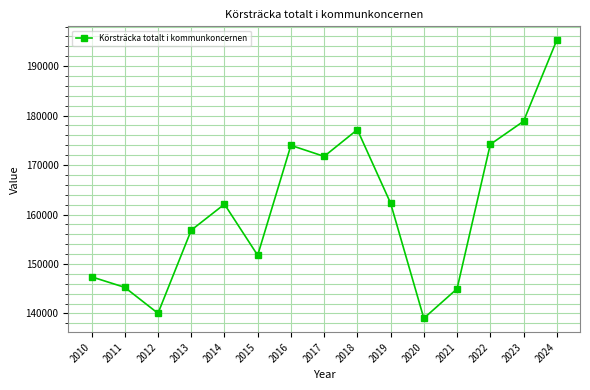

What is the difference between the maximum and minimum values?

56208